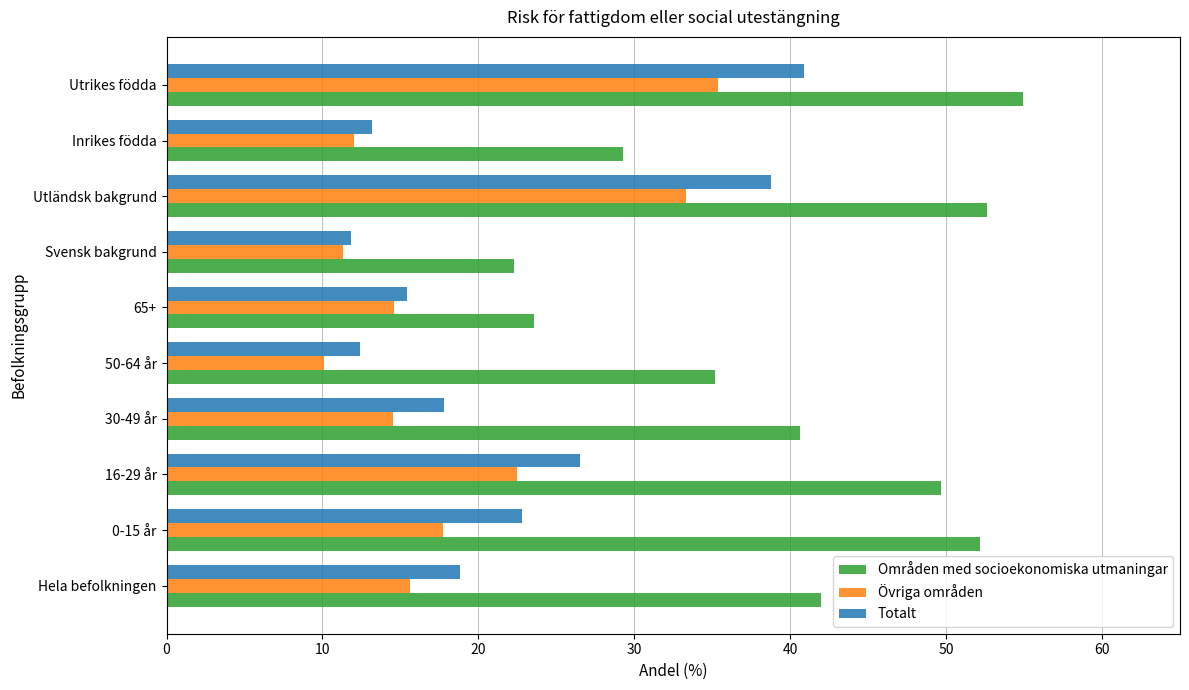

At which category is the sum across all series the highest?

Utrikes födda